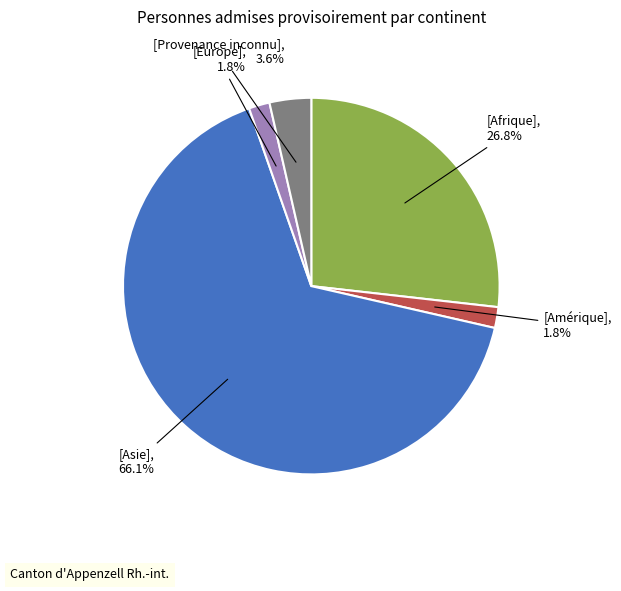

Is there any slice that represents more than half of the pie?

Yes